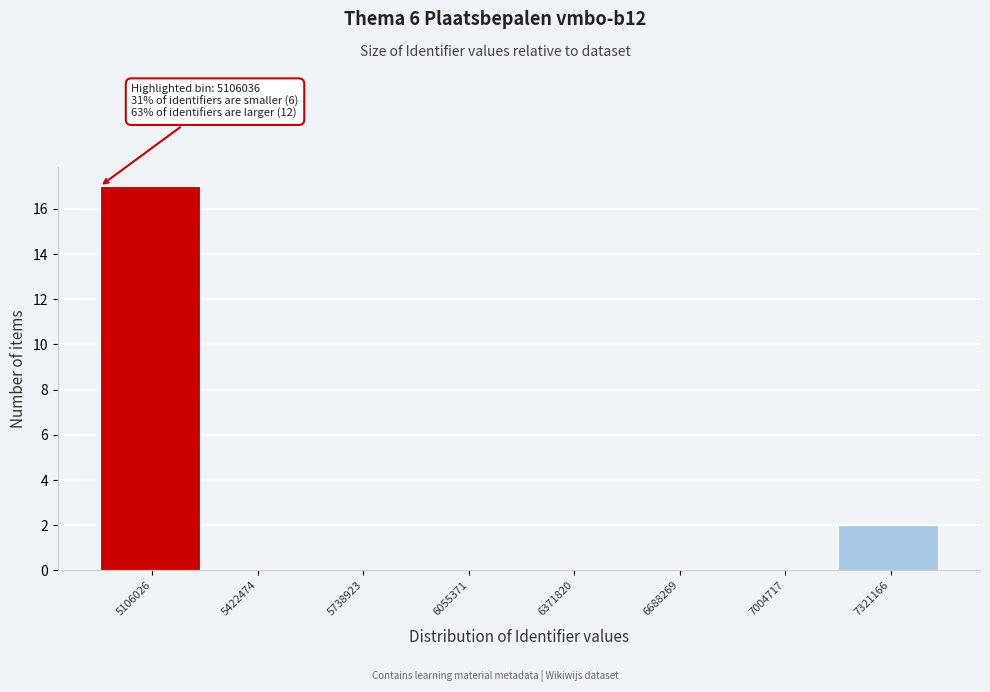

Reading left to right, transcribe all the data shown in this chart.

5106026=17	5422474=0	5738923=0	6055371=0	6371820=0	6688269=0	7004717=0	7321166=2